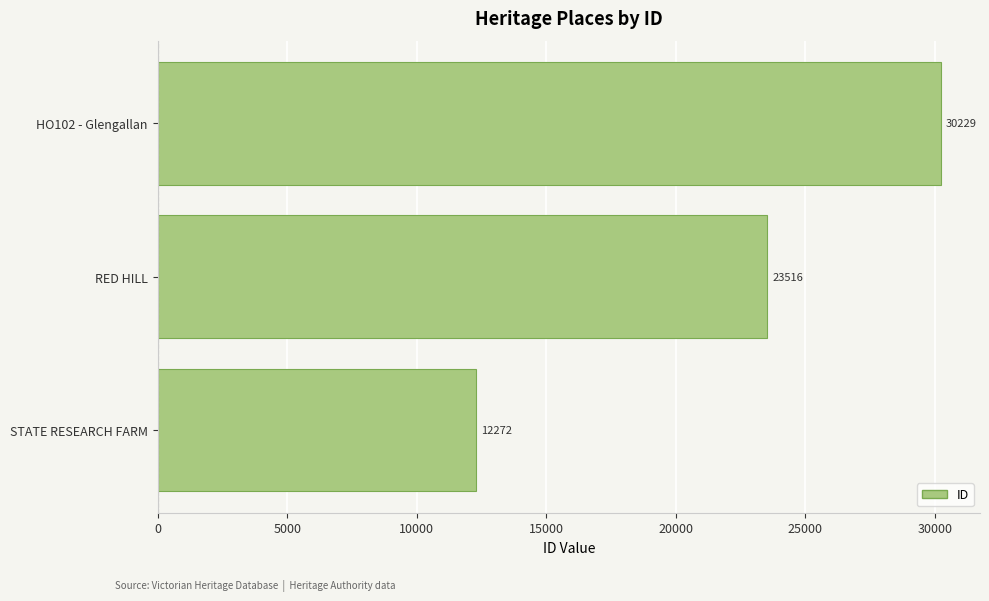

What is the average value?

22006